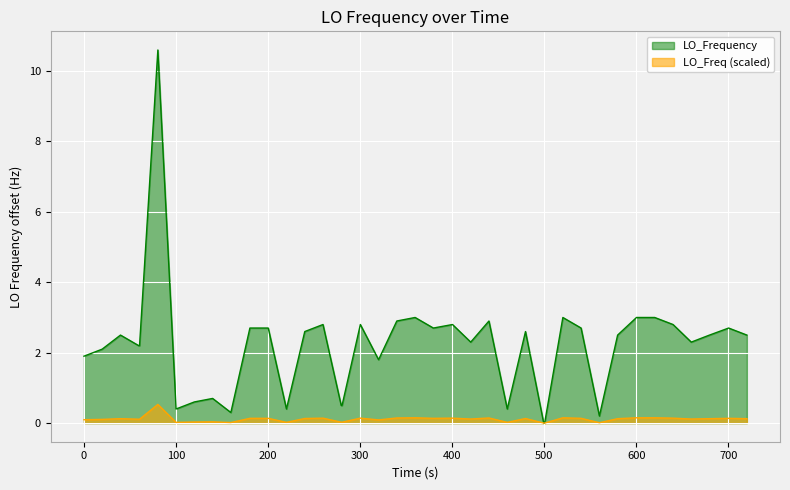

Rank the series by their maximum value, from highest to lowest.

LO_Frequency, LO_Freq (scaled)